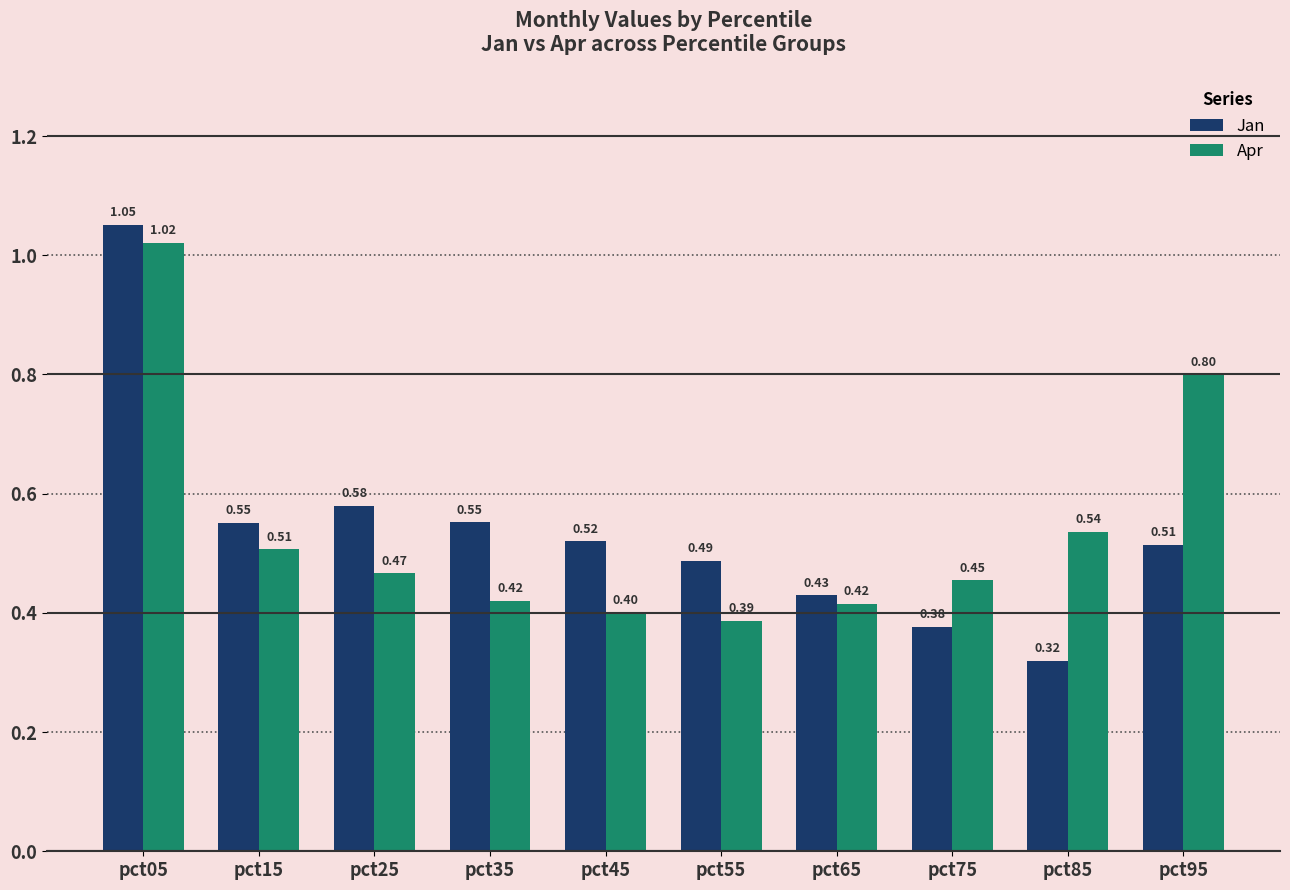

Which category has the highest value across all series?

pct05